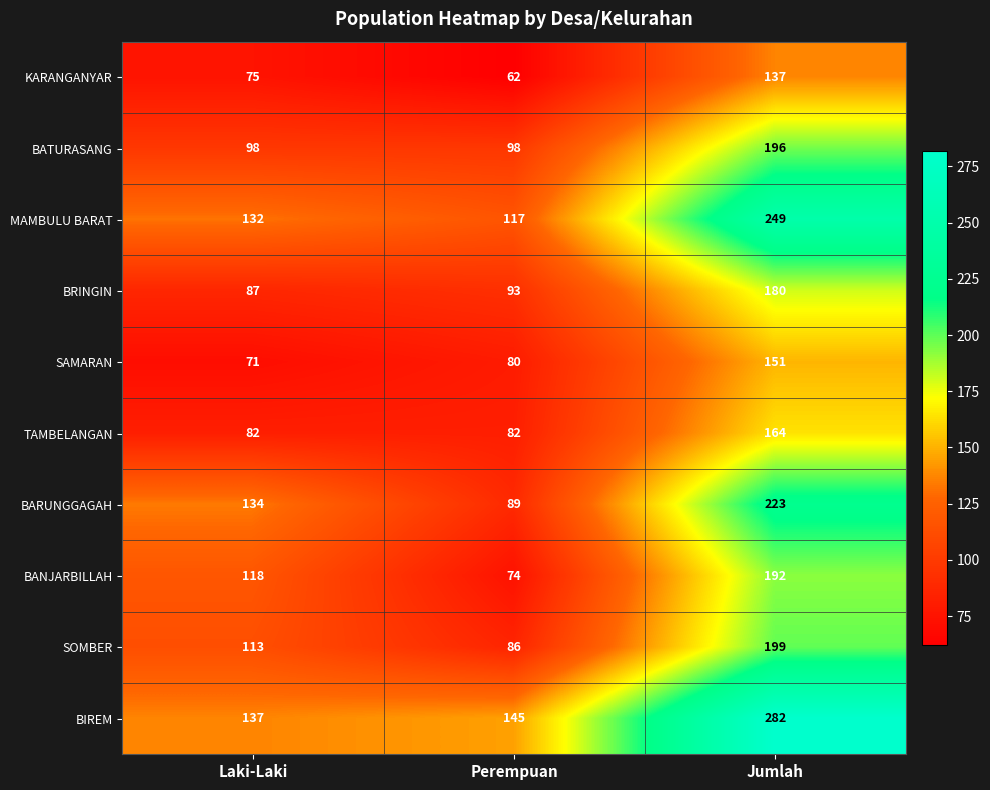

Reading left to right, extract all data points from this chart.

KARANGANYAR: 75	62	137
BATURASANG: 98	98	196
MAMBULU BARAT: 132	117	249
BRINGIN: 87	93	180
SAMARAN: 71	80	151
TAMBELANGAN: 82	82	164
BARUNGGAGAH: 134	89	223
BANJARBILLAH: 118	74	192
SOMBER: 113	86	199
BIREM: 137	145	282